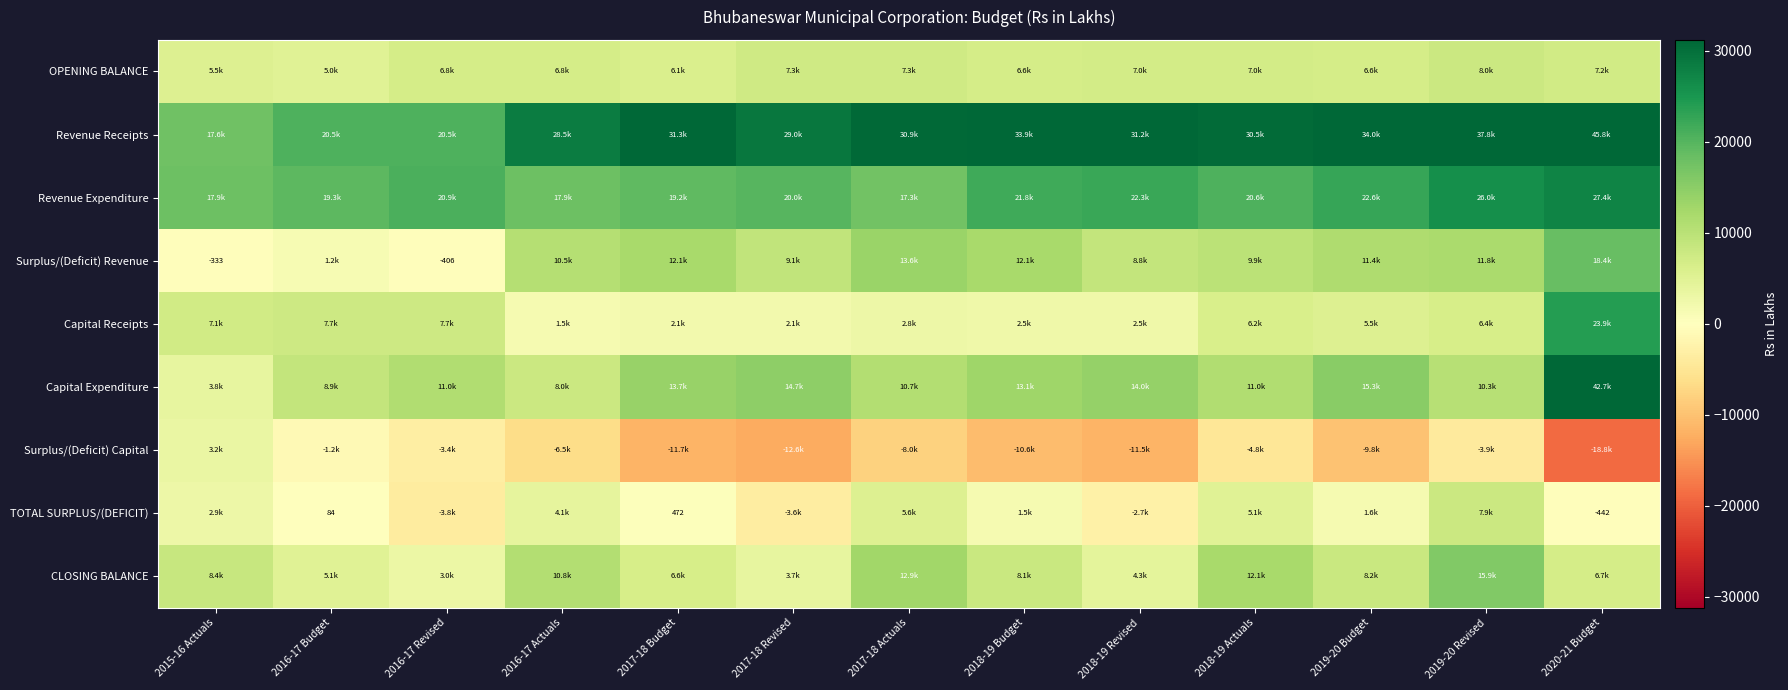

What is the minimum value shown in the chart?

-18797.6